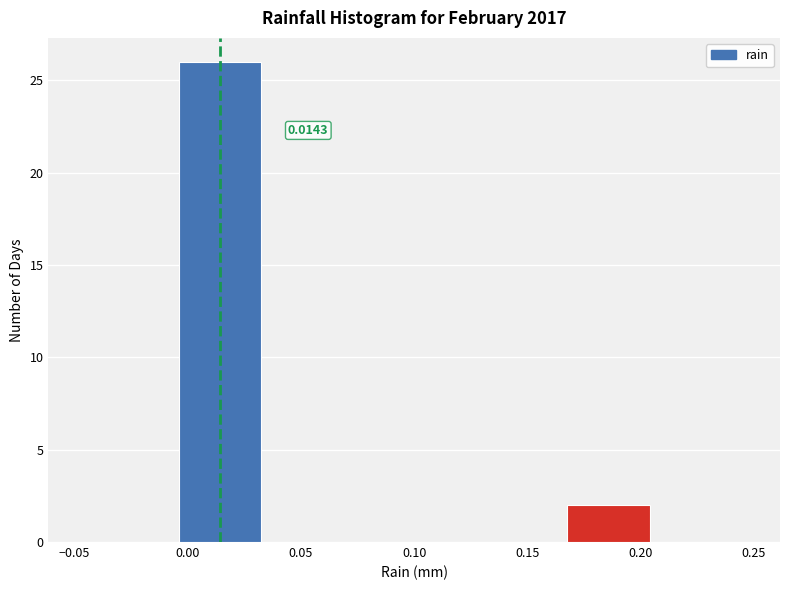

Which range on the x-axis has the tallest bar?

-0.005 to 0.035